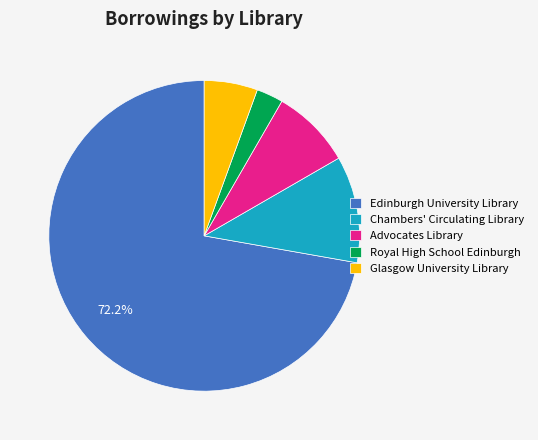

Combined, do Chambers' Circulating Library and Royal High School Edinburgh account for over 50%?

No